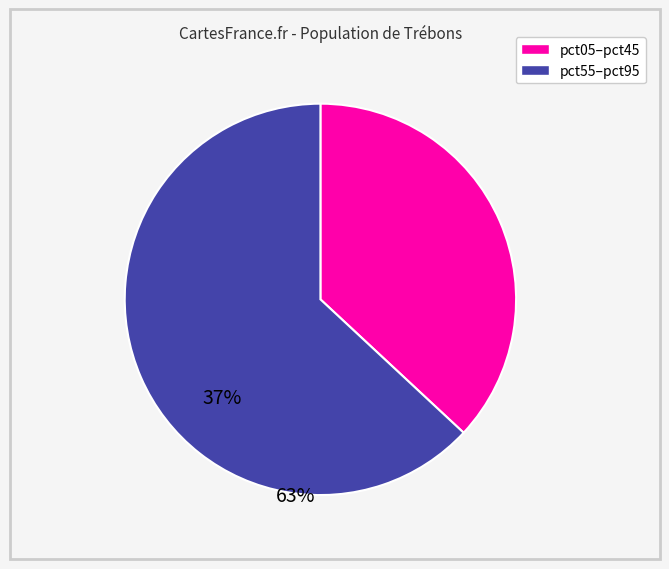

Does any single category account for the majority?

Yes